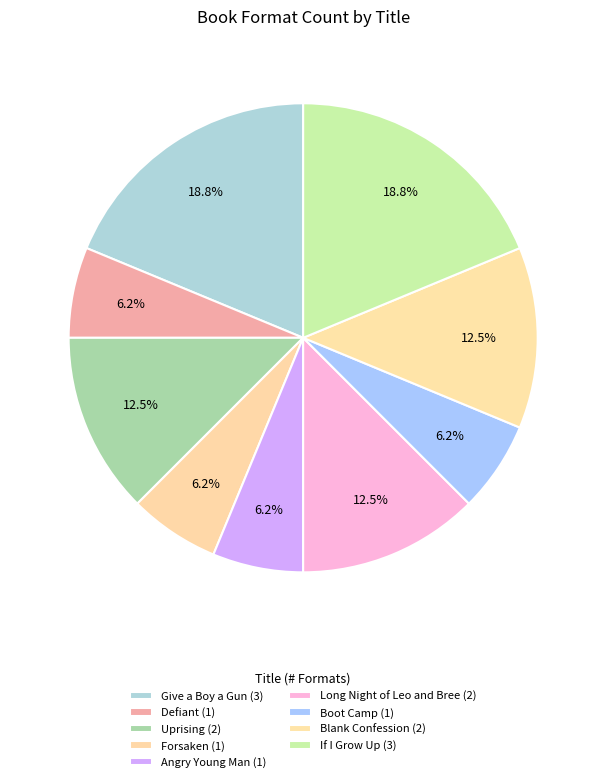

How many segments does this pie chart have?

9